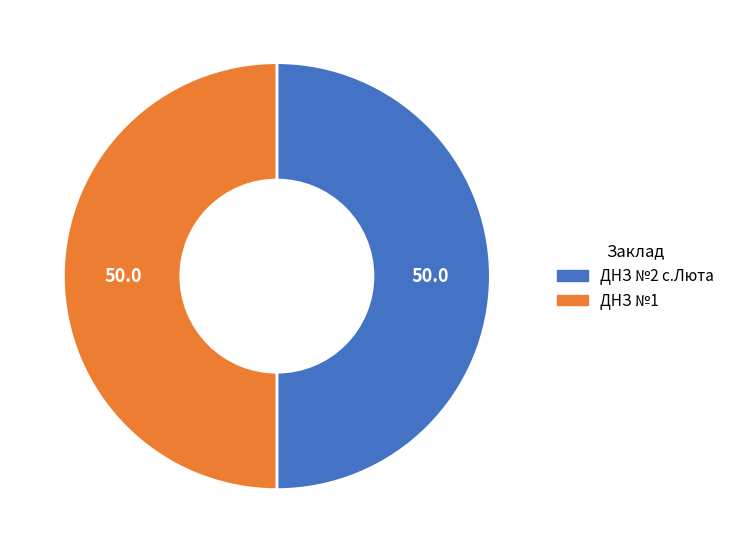

True or false: ДНЗ №2 с.Люта accounts for 56% of the total.

False